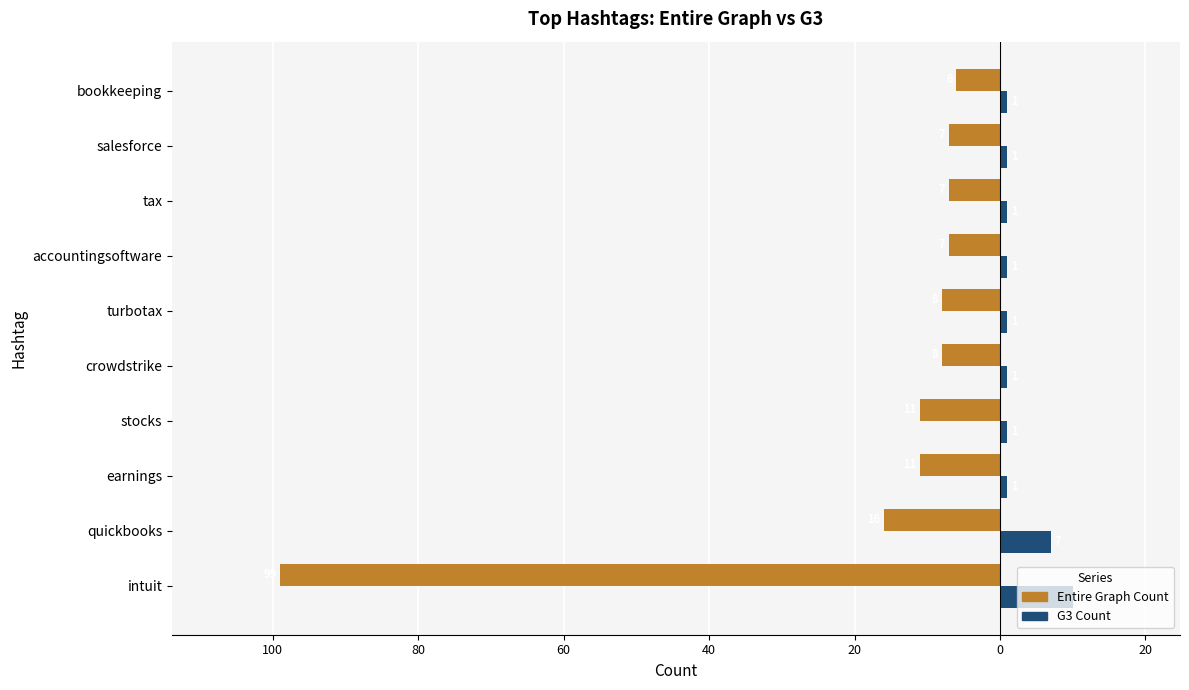

What are all the series names shown in the legend?

Entire Graph Count, G3 Count